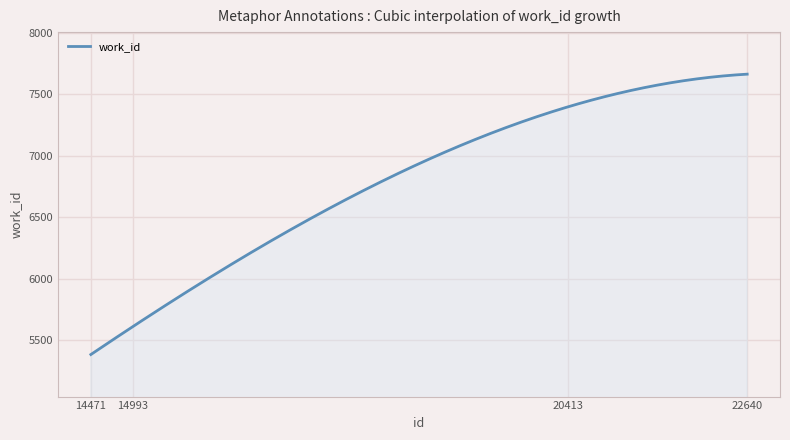

What is the difference between the maximum and minimum values?

2280.0